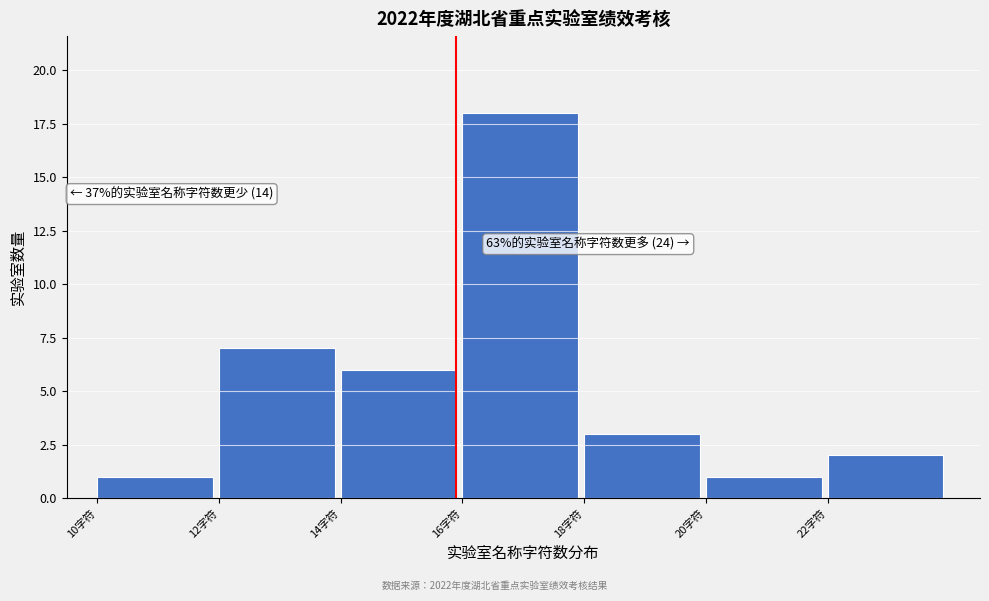

Over which range of the x-axis is the bar tallest?

16 to 18